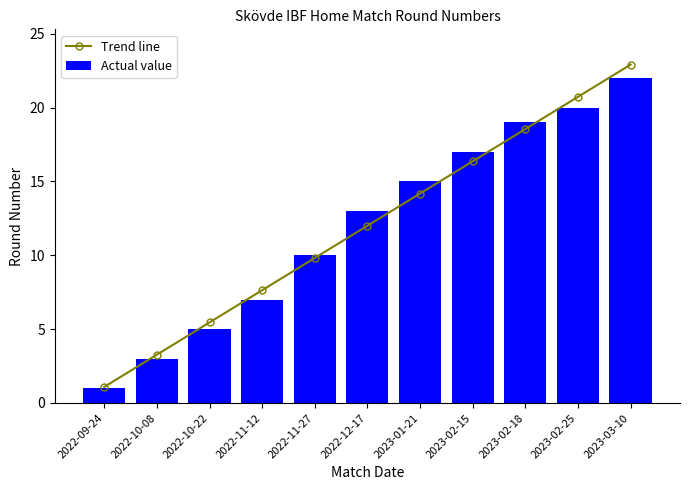

What is the total value across all series at 2022-10-22?

10.5